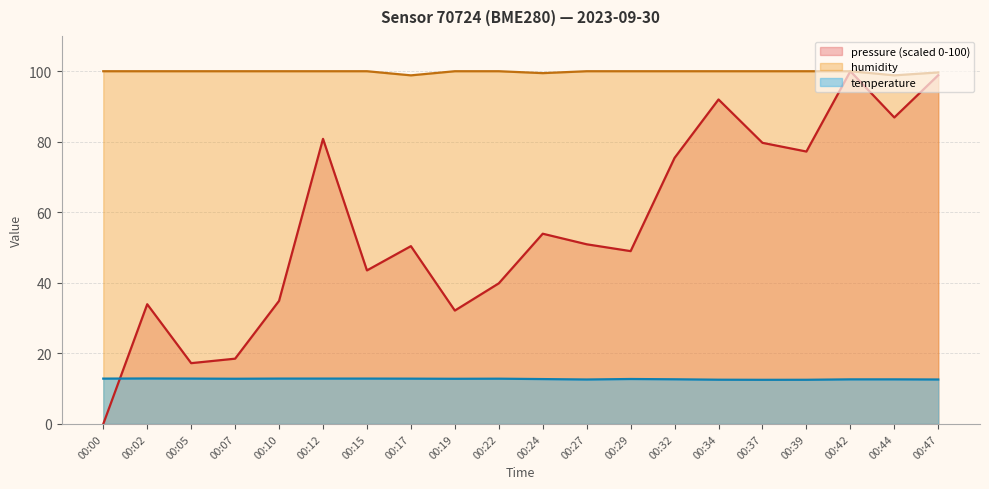

How many data points does each series have?

20